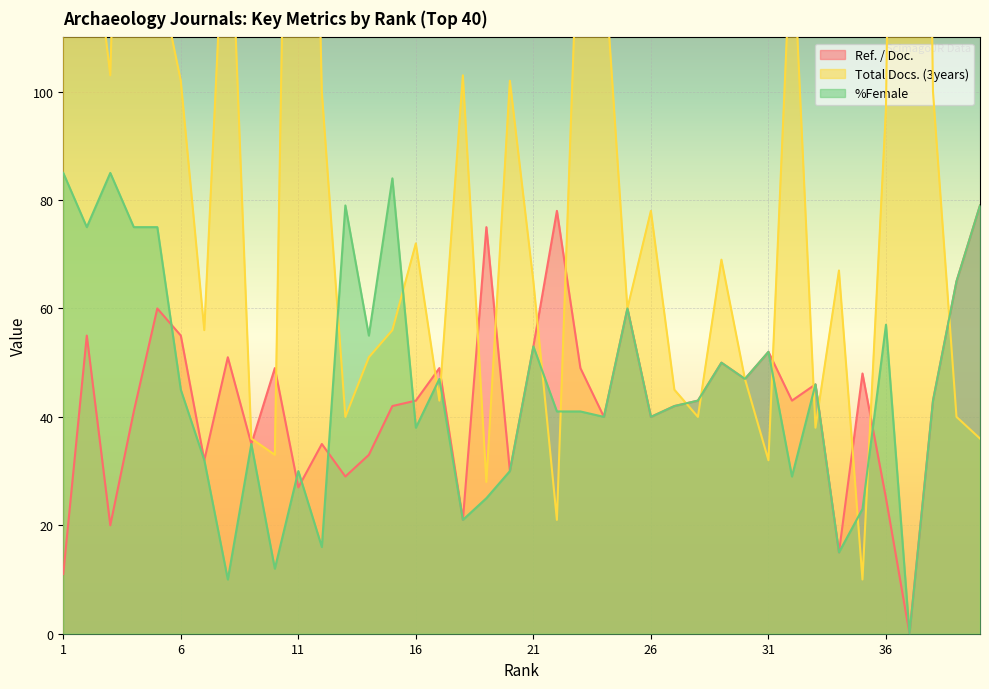

True or false: %Female has a value of 75 at 5.

True